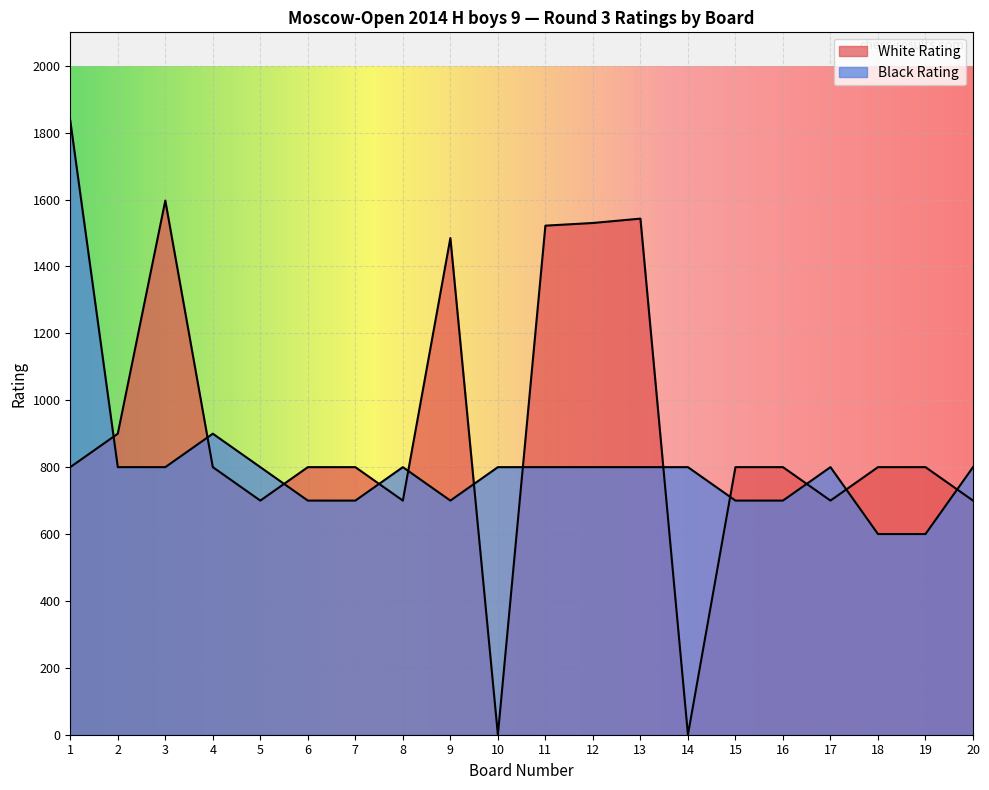

What is the difference between the maximum and minimum values in the White Rating series?

1597